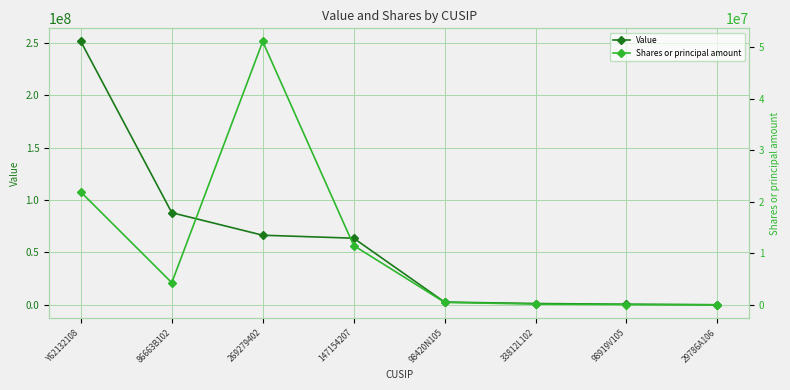

Which series changed the most between 147154207 and 29786A106?

Value